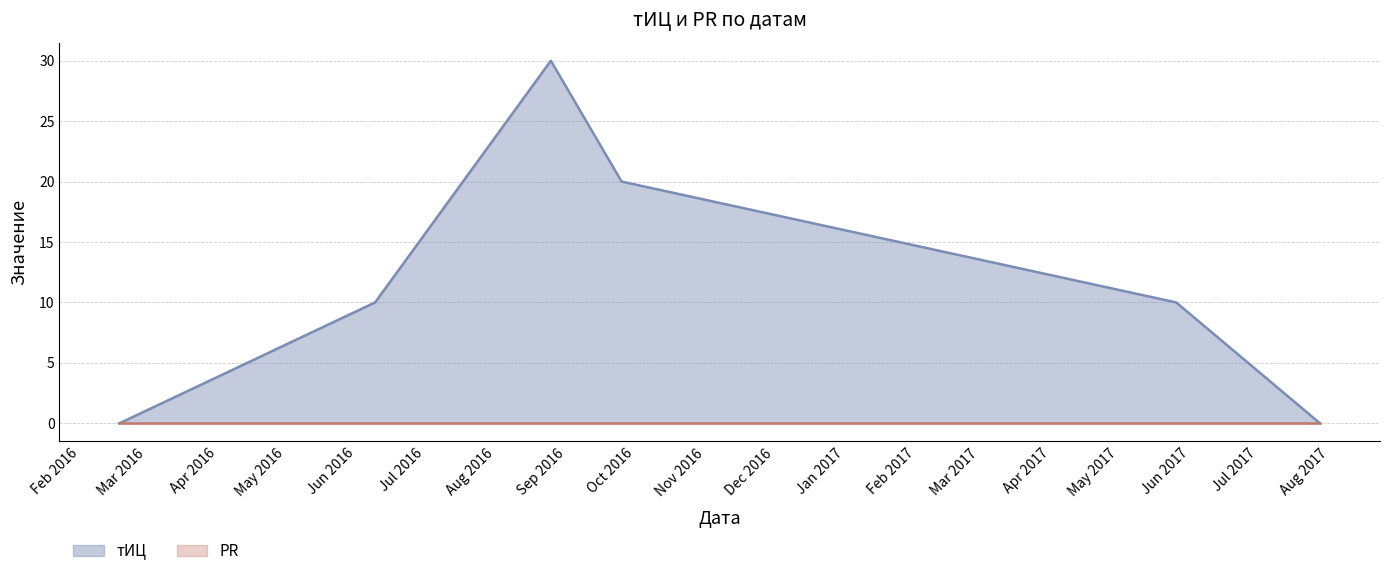

How many points are higher than both their immediate neighbors (excluding endpoints)?

1